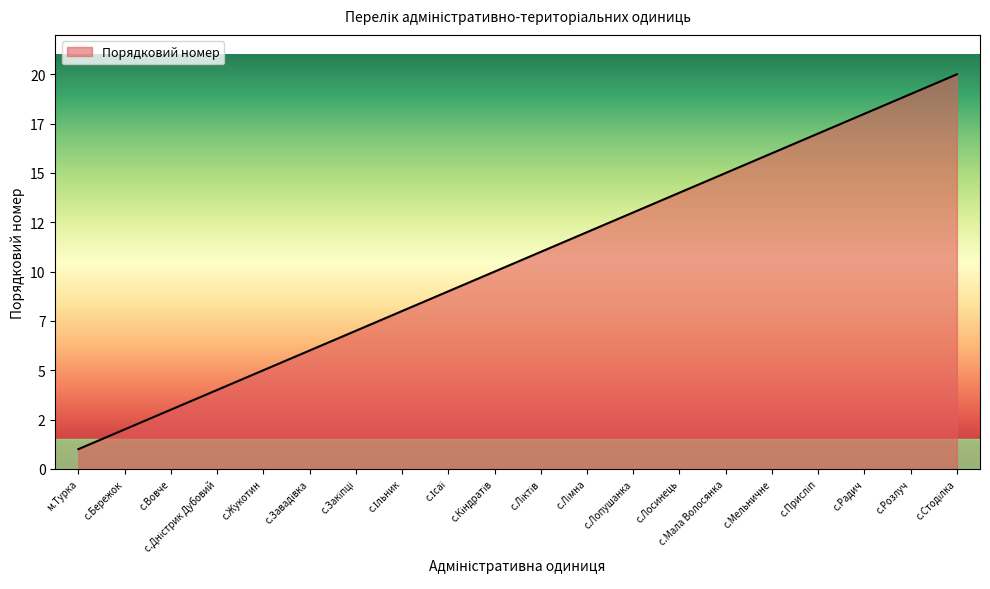

The value at с.Лосинець is 14. True or false?

True